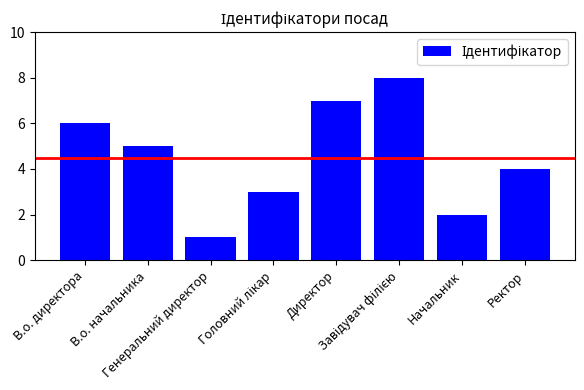

How many data points are less than 5?

4